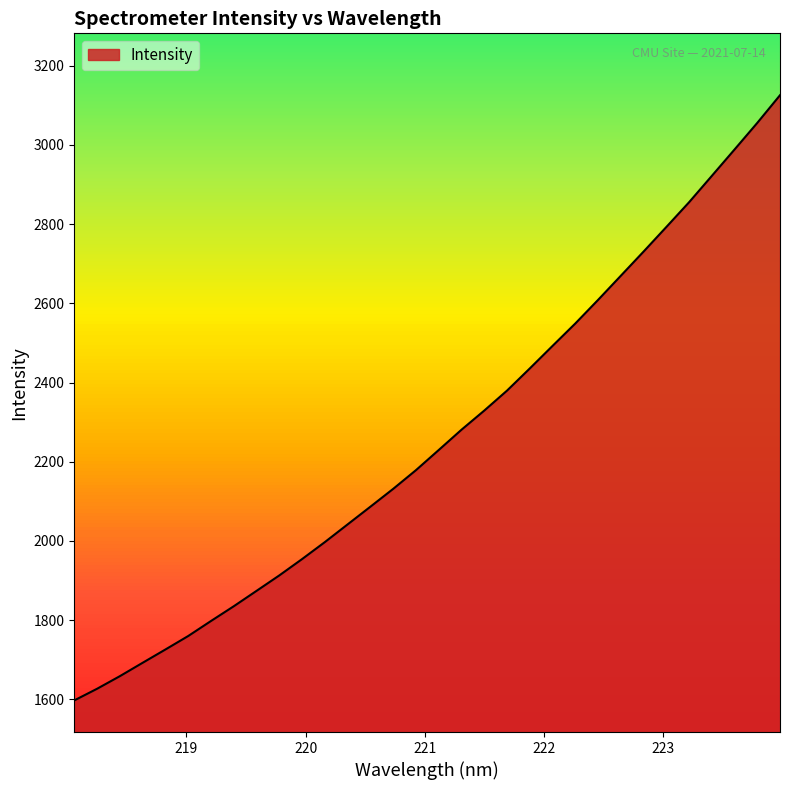

What is the maximum value shown in the chart?

3125.7